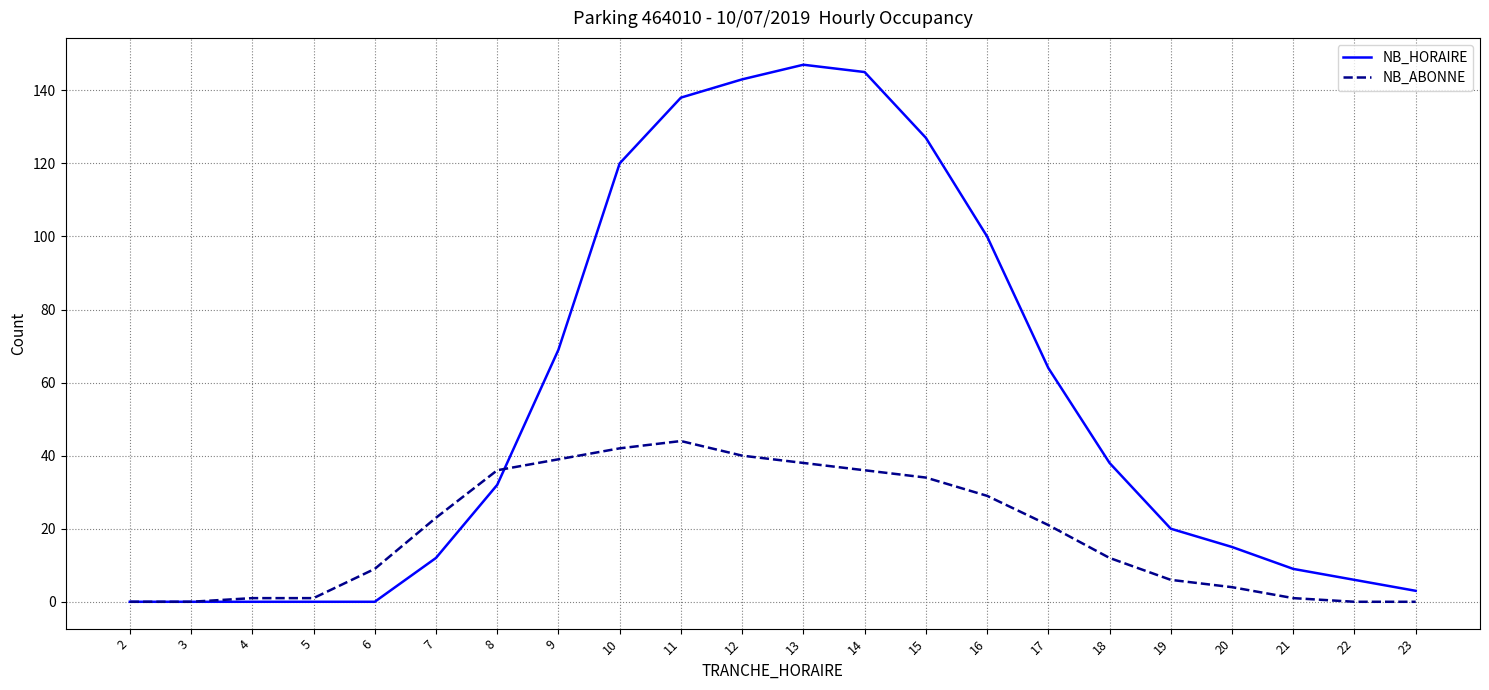

At which label is NB_HORAIRE closest to 73?

9